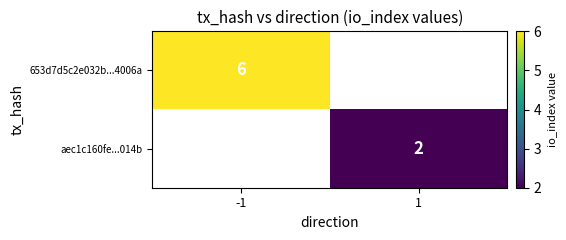

True or false: aec1c160fe...014b has a value of 1 at 1.

False